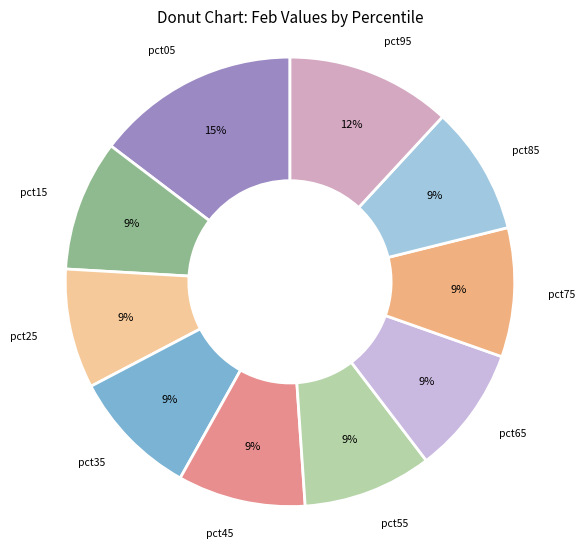

Is there a majority slice in this chart?

No